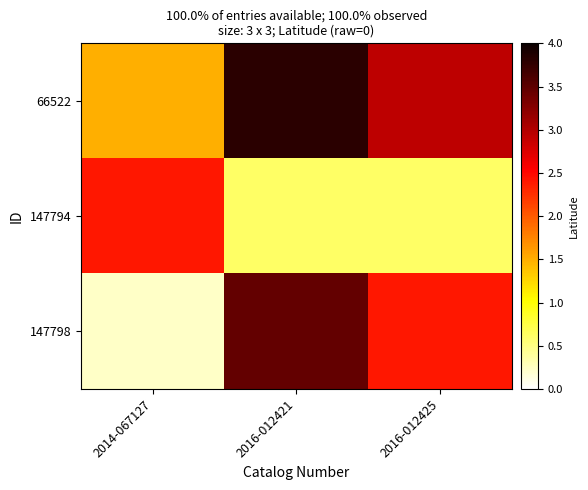

At how many categories does at least one series exceed 2?

3